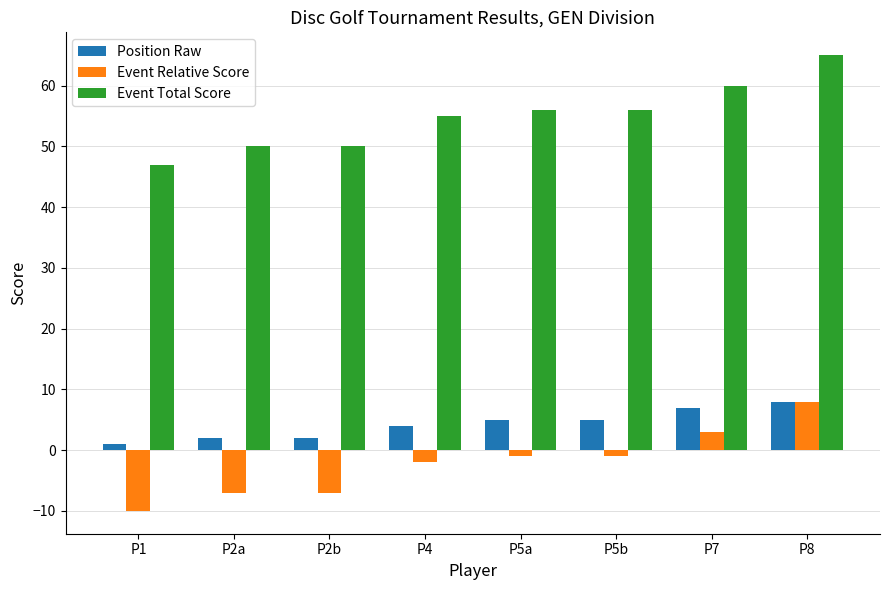

What is the label of the 8th bar from the right?

P1